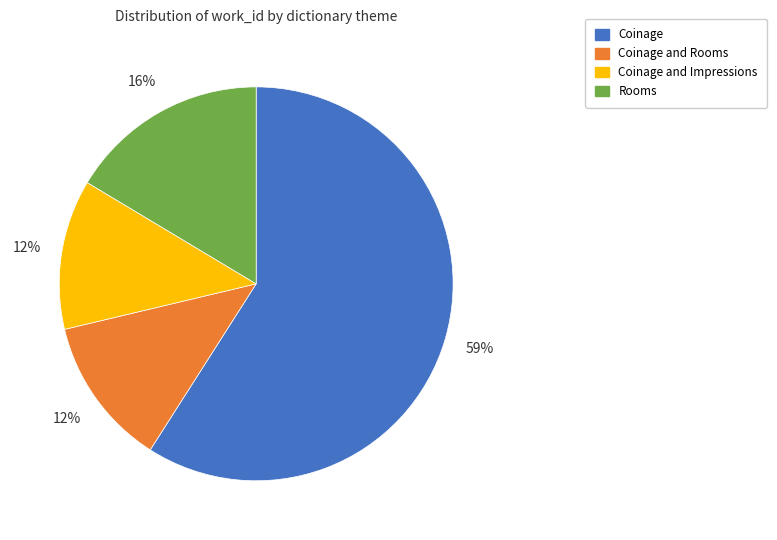

How many slices are in this pie chart?

4